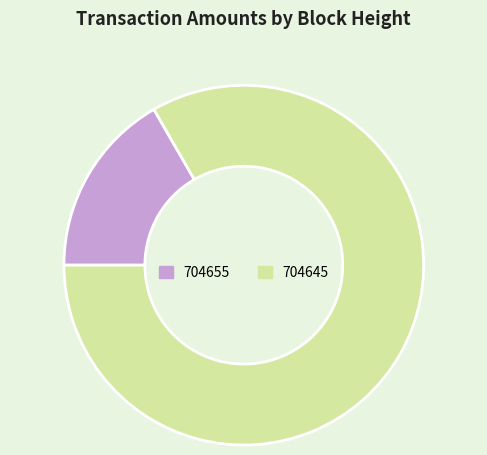

Count the number of slices in the pie.

2